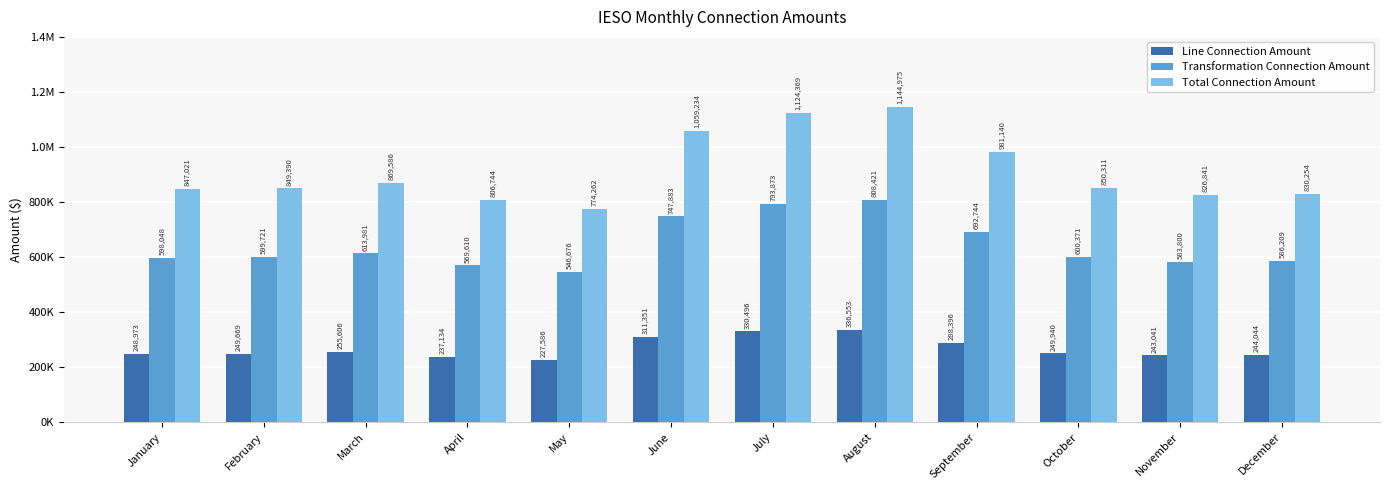

What is the sum of all Line Connection Amount values?

3222789.1